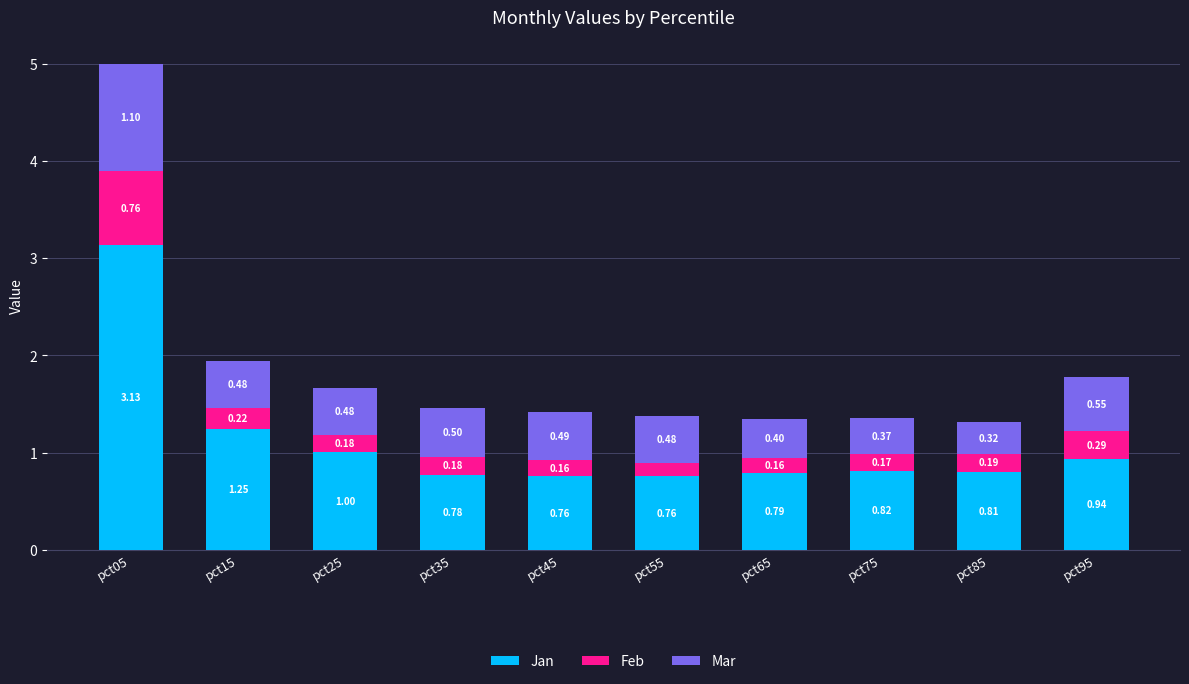

What is the sum of all Jan values?

11.0